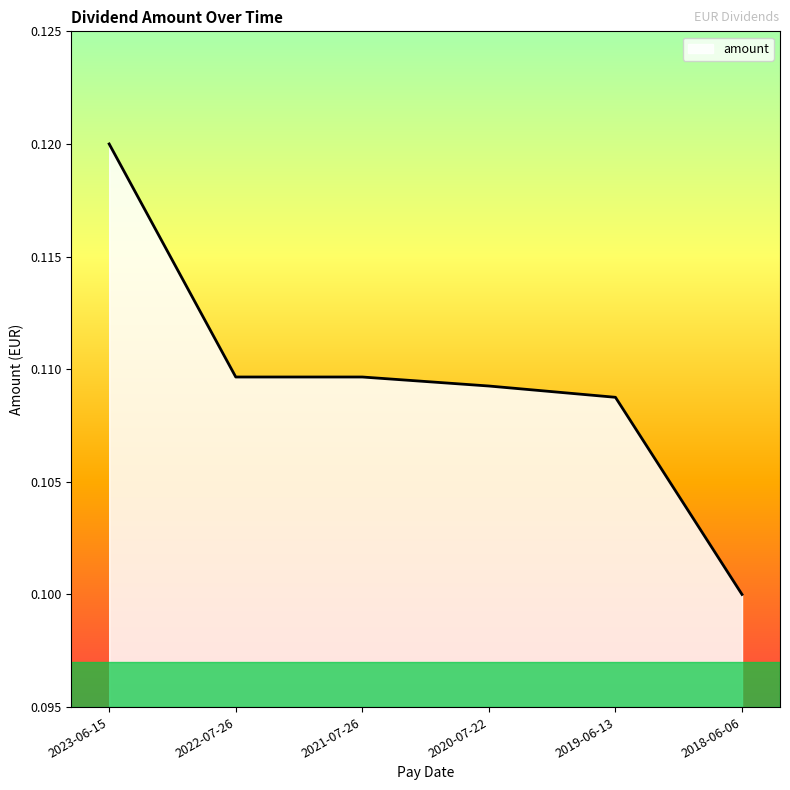

What is the sum of all values?

0.7